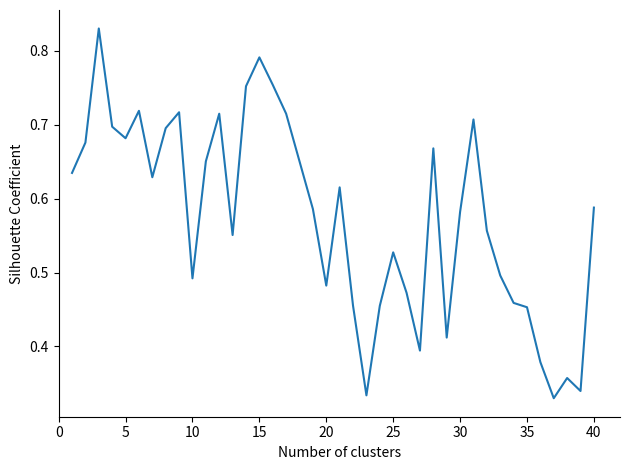

Is it true that the value at 30 is 1.0?

False